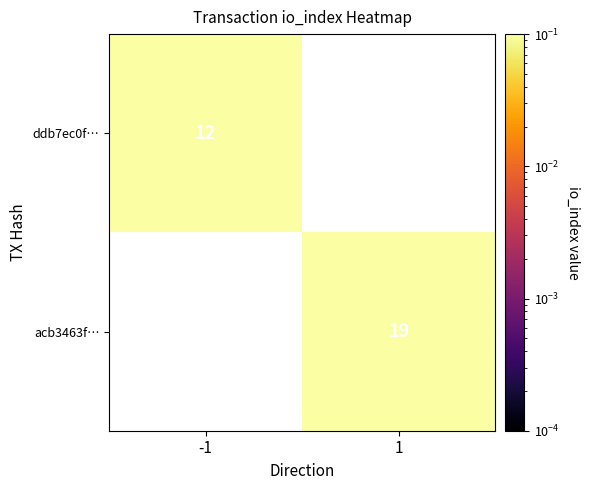

Is the value of ddb7ec0f… at -1 greater than the value of acb3463f… at 1?

No